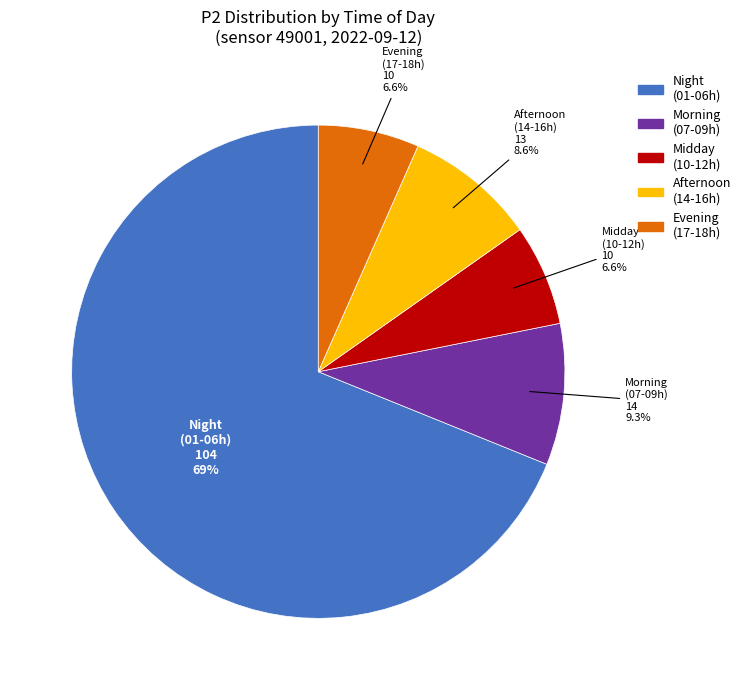

Which slice is the largest?

Night (01-06h)